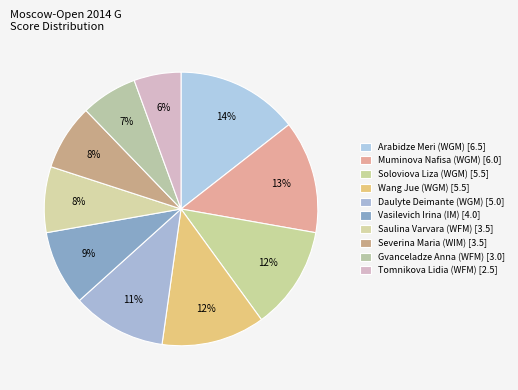

How many segments does this pie chart have?

10